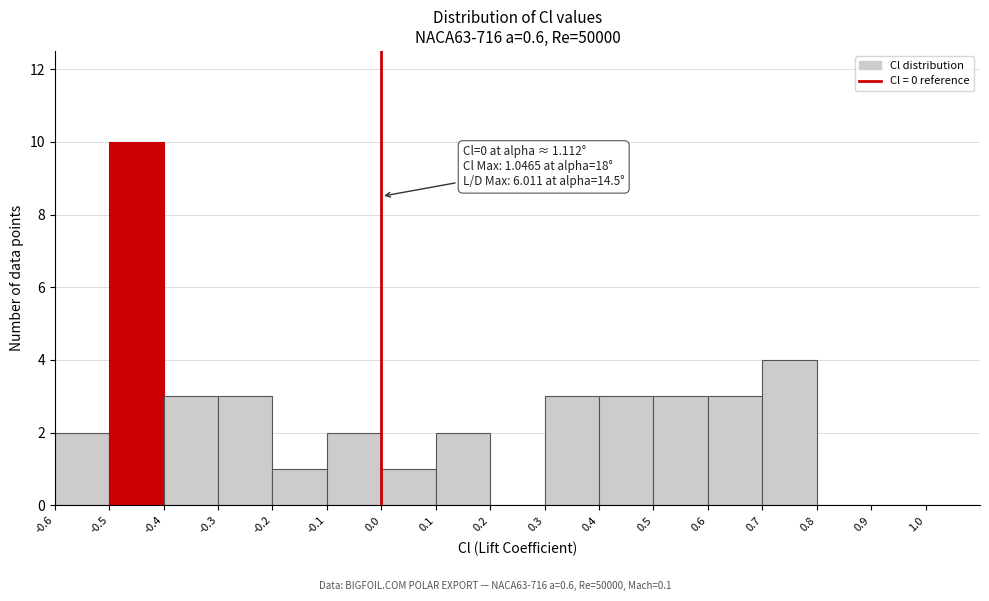

Which range on the x-axis has the tallest bar?

-0.5 to -0.4